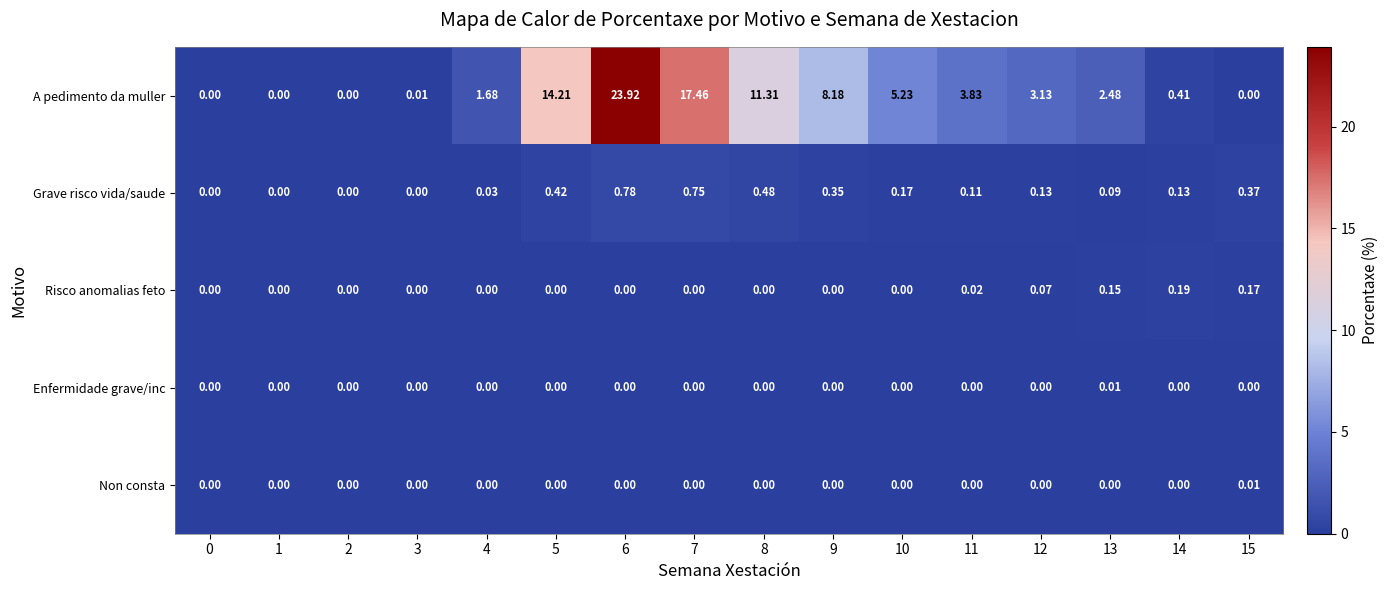

Which series has the widest spread of values?

A pedimento da muller